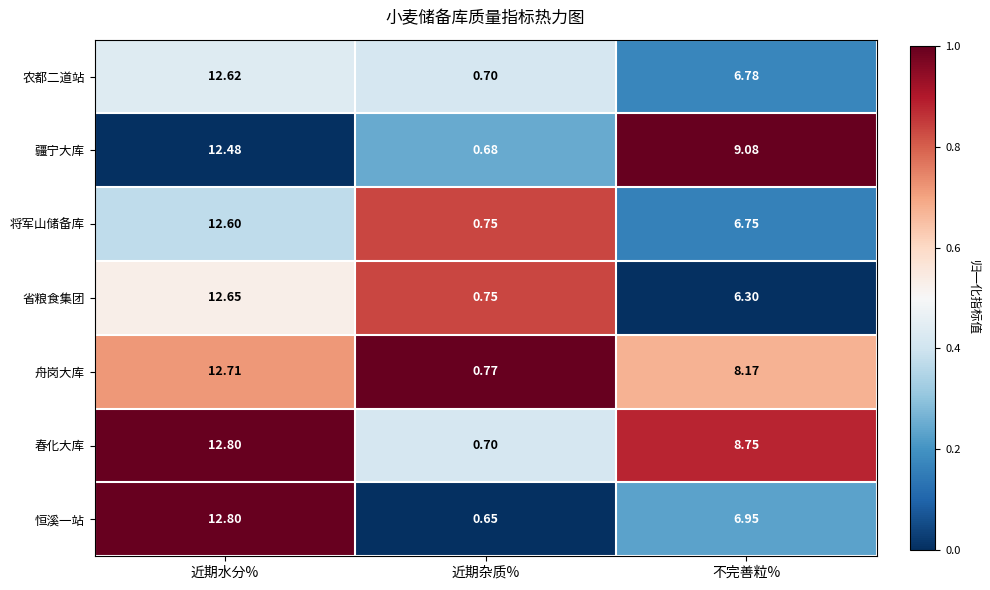

At which category is the sum across all series the highest?

近期水分%